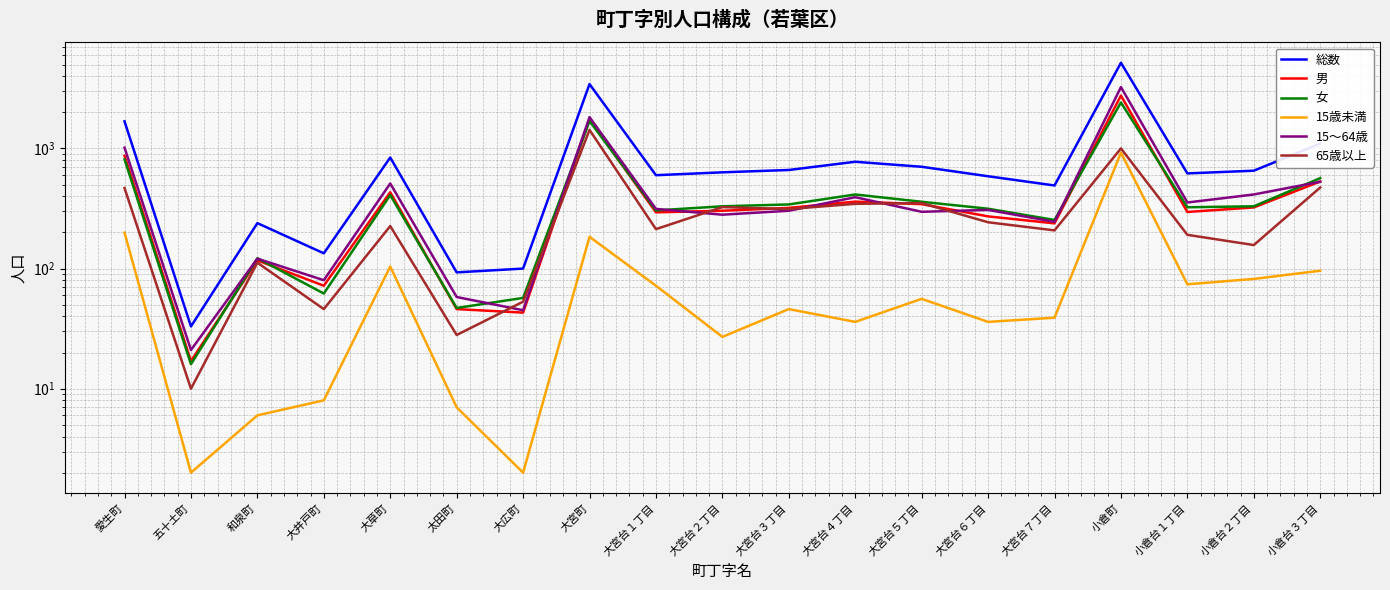

Between which two adjacent categories do 女 and 15～64歳 first intersect?

五十土町 and 和泉町